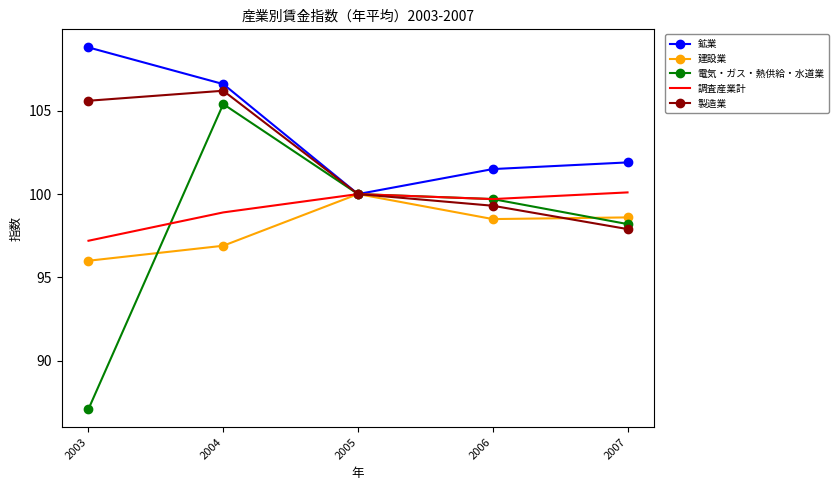

The 製造業 series shows 157.1 at 2006. True or false?

False